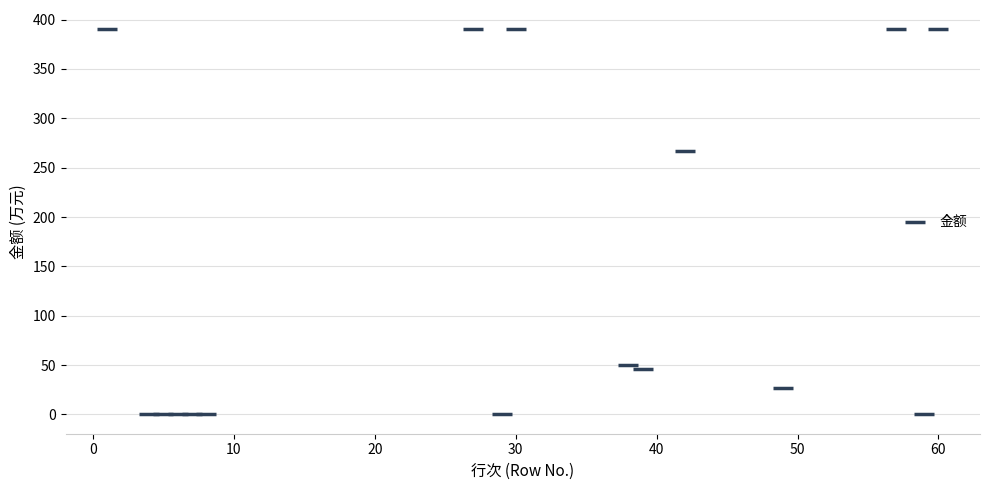

What is the range of X values (max minus min)?

59.0